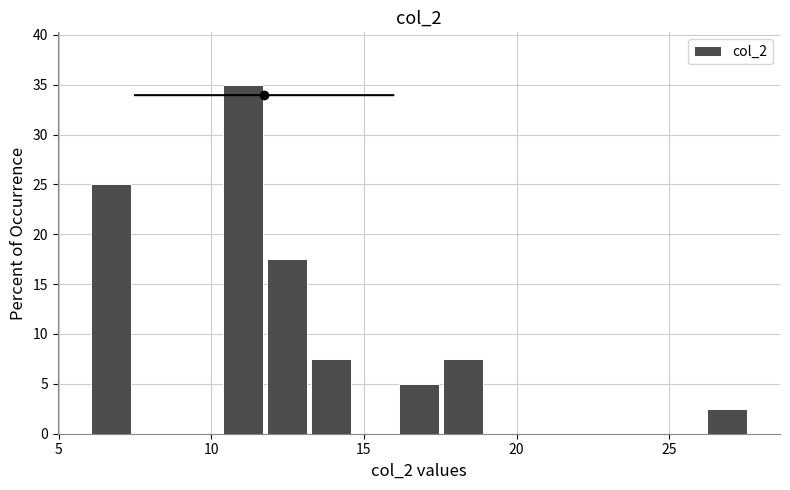

Around what value on the x-axis is the tallest bar? Give the approximate position of its centre, as read against the axis.

11.0